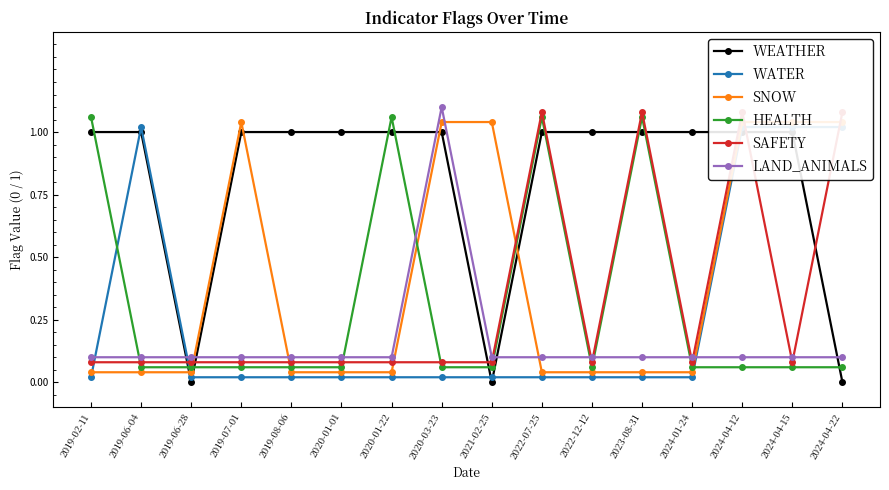

What are all the series names shown in the legend?

WEATHER, WATER, SNOW, HEALTH, SAFETY, LAND_ANIMALS